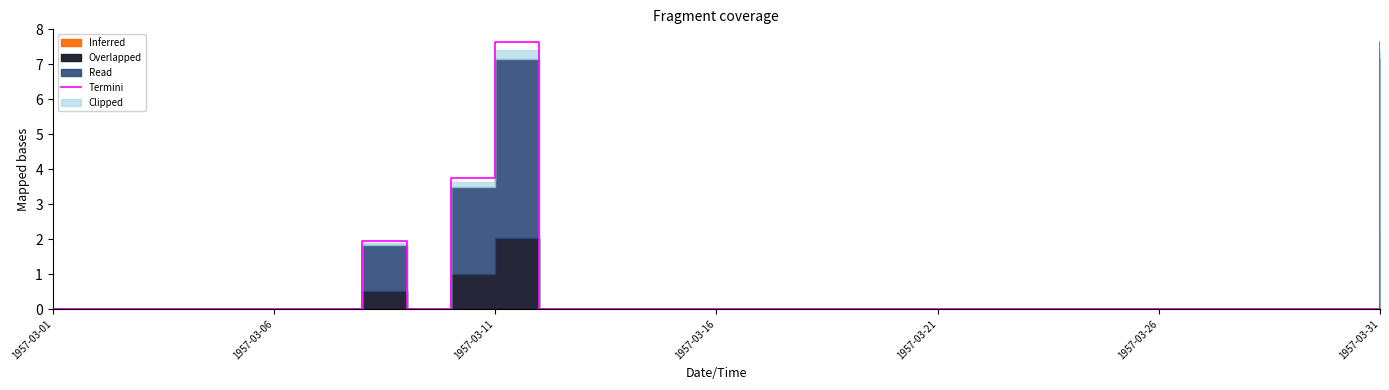

The chart shows a value of 0.0 at 23. True or false?

True